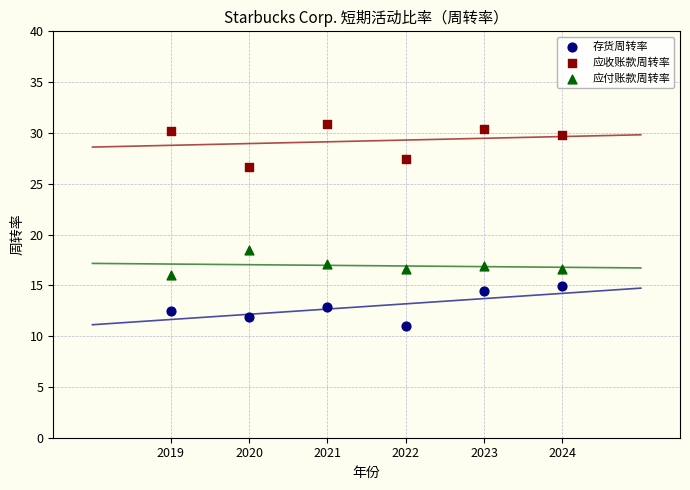

What are all the series names shown in the legend?

存货周转率, 应收账款周转率, 应付账款周转率